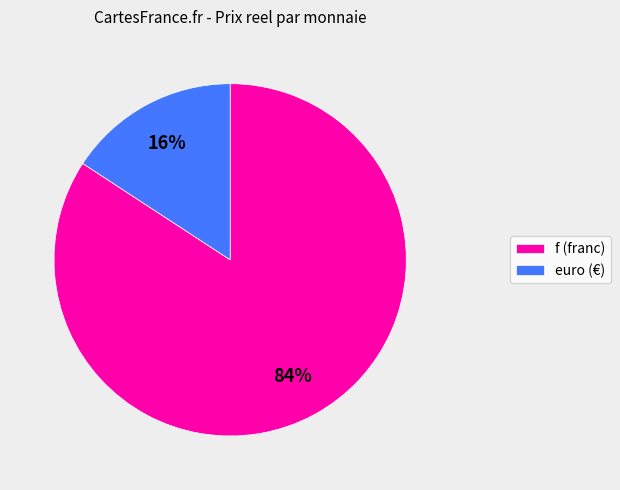

To the nearest percent, what percentage of the pie is f (franc)?

84%